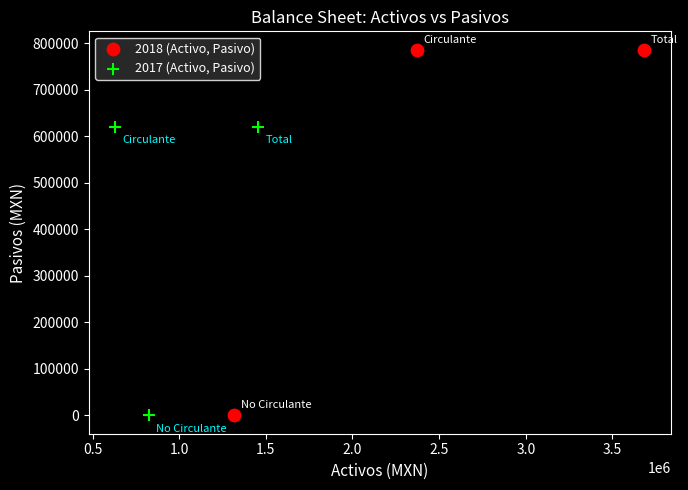

Which series reaches the maximum Y coordinate?

2018 (Activo, Pasivo)